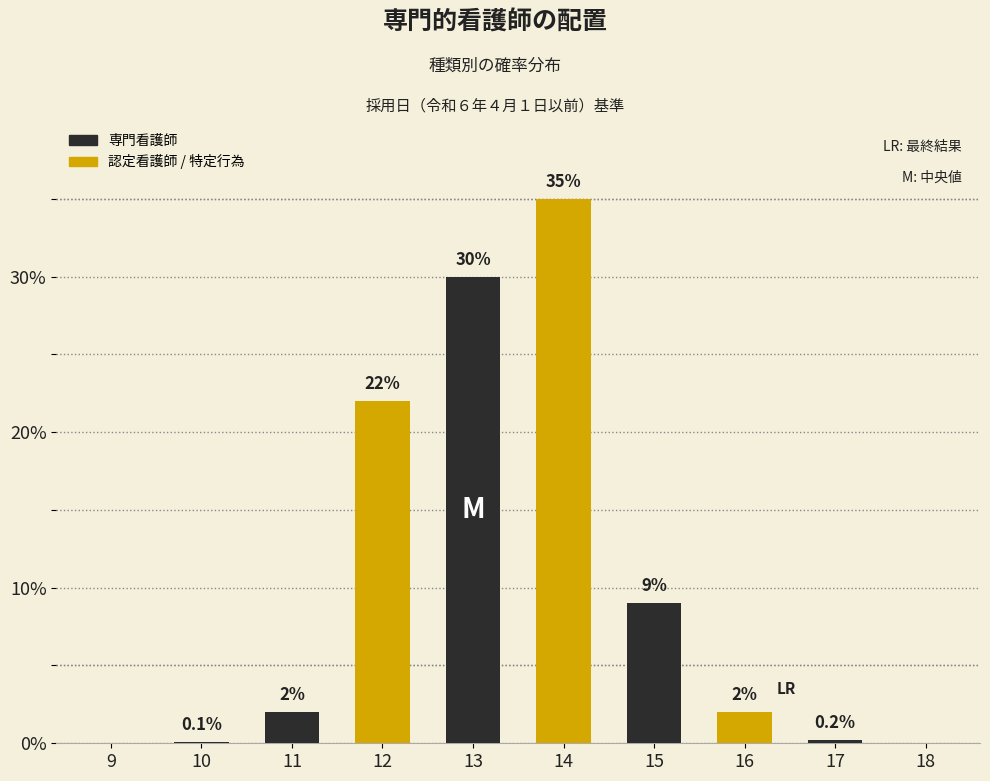

Reading left to right, what are all the values shown in this chart?

9=0.0	10=0.1	11=2.0	12=22.0	13=30.0	14=35.0	15=9.0	16=2.0	17=0.2	18=0.0